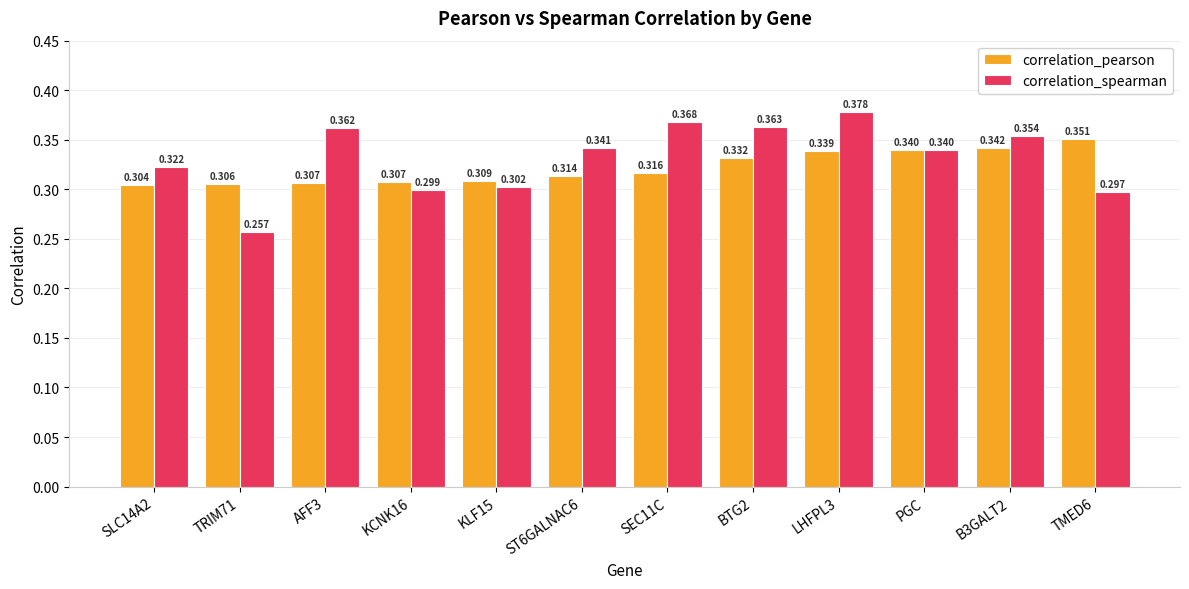

Which series changed the most between BTG2 and TMED6?

correlation_spearman